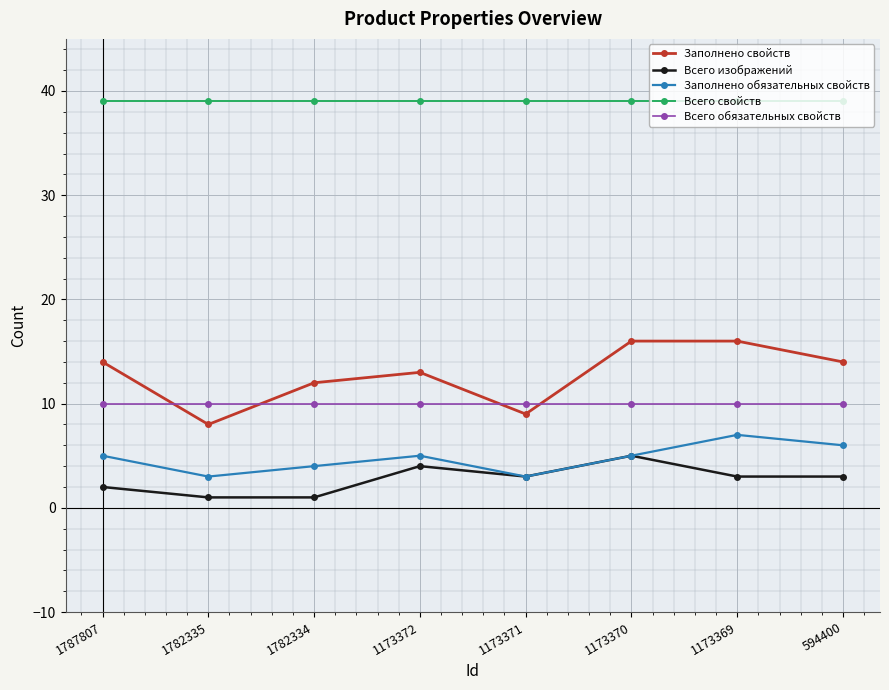

True or false: Всего свойств and Заполнено обязательных свойств cross at least once.

False